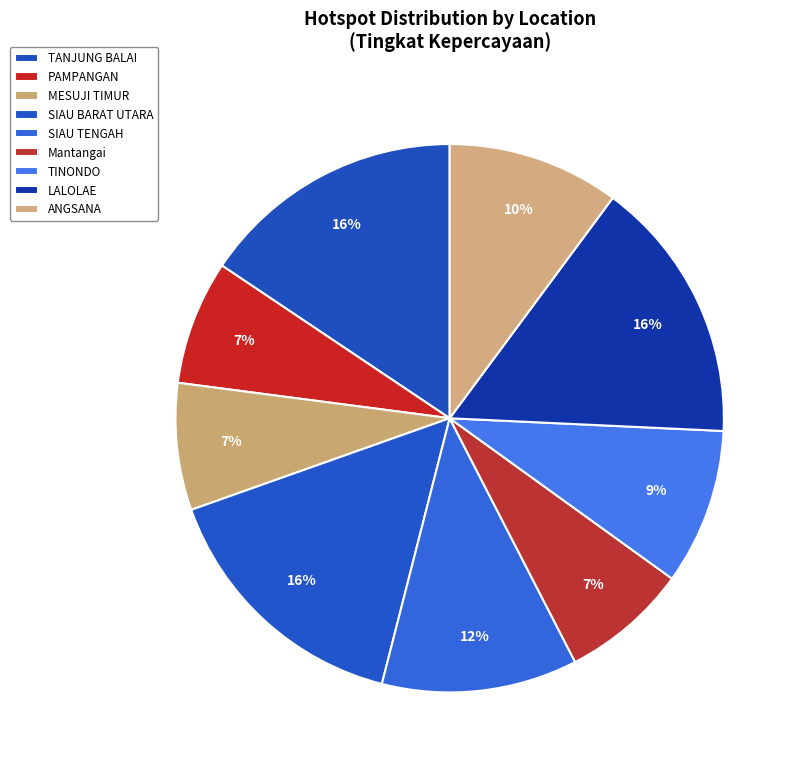

Does TANJUNG BALAI account for over 50% of the chart?

No